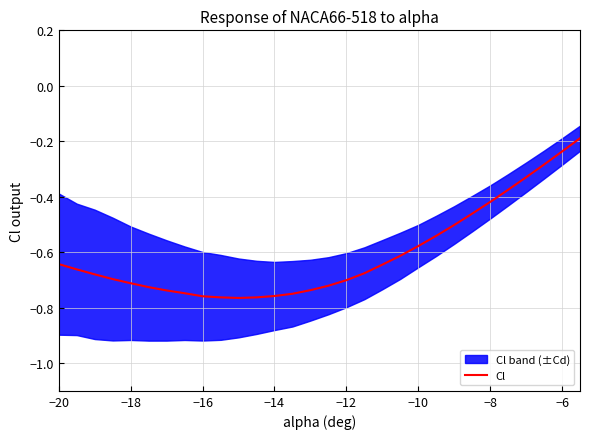

Is it true that the value at 13 is -1.0?

False